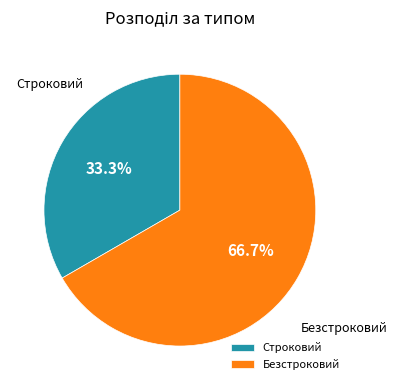

What is the smallest slice in the pie chart?

Строковий